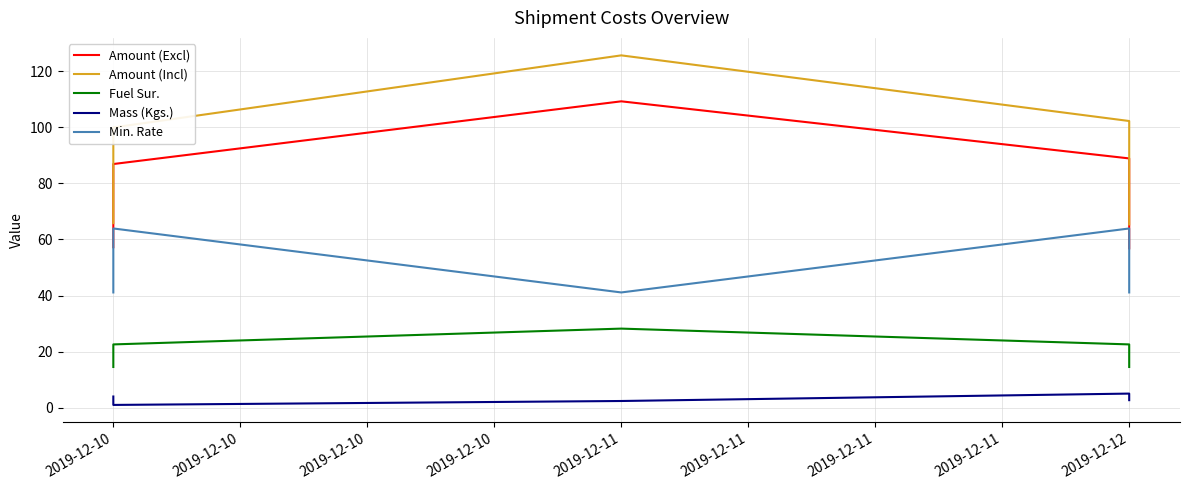

At which category is the sum across all series the highest?

2019-12-11